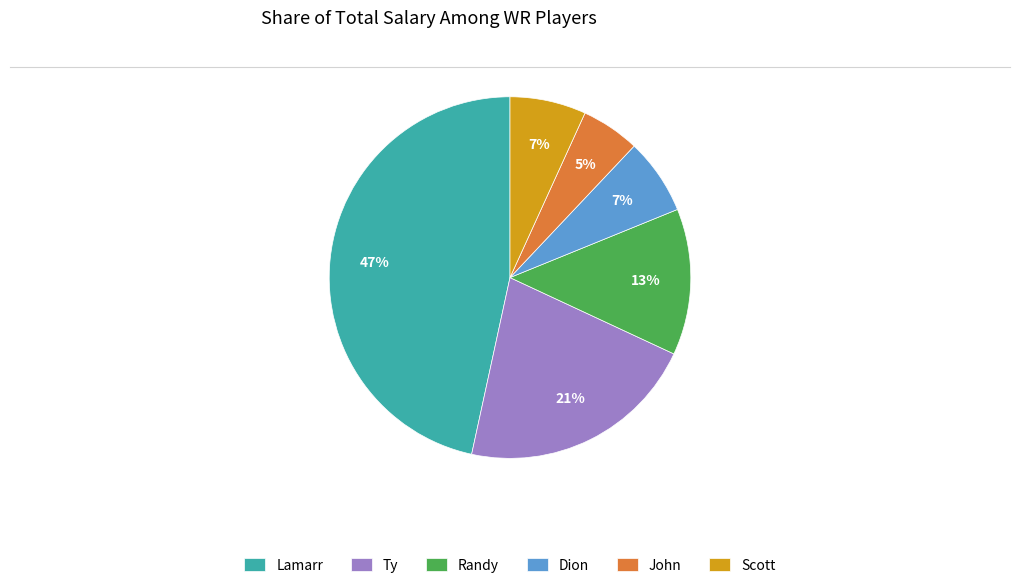

Count the number of slices in the pie.

6